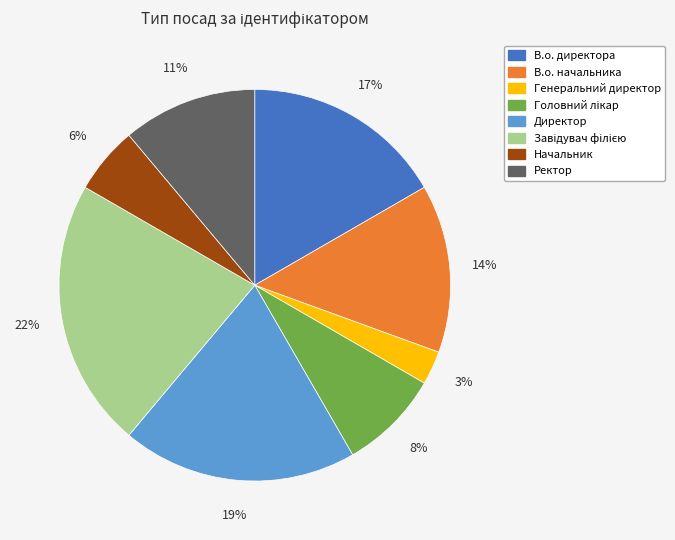

Is there any slice that represents more than half of the pie?

No